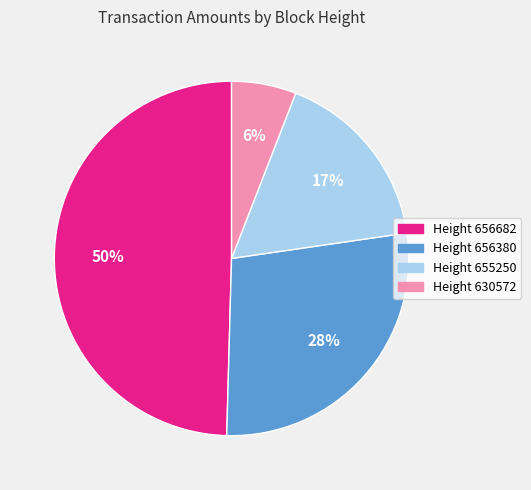

Which slice is the smallest?

Height 630572